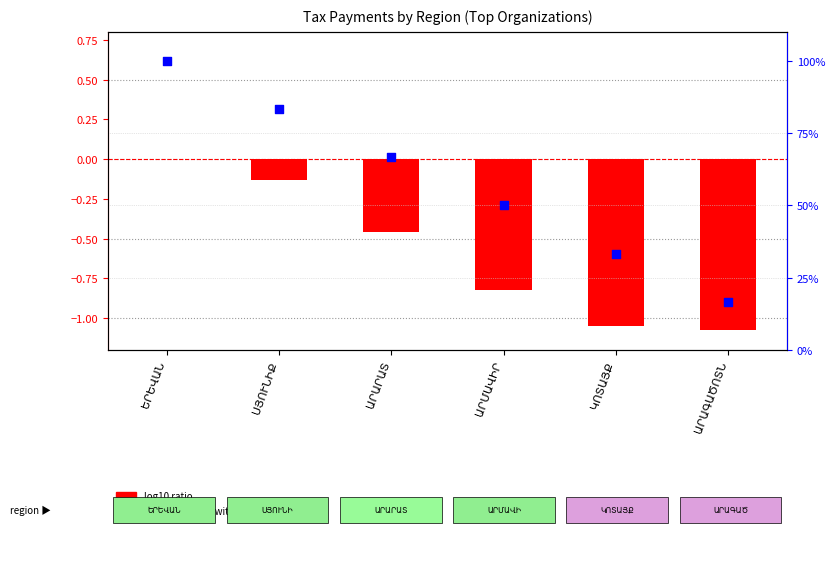

Is the value of percentile rank within the region at ՍՅՈՒՆԻՔ greater than the value of log10 ratio at ԿՈՏԱՅՔ?

Yes